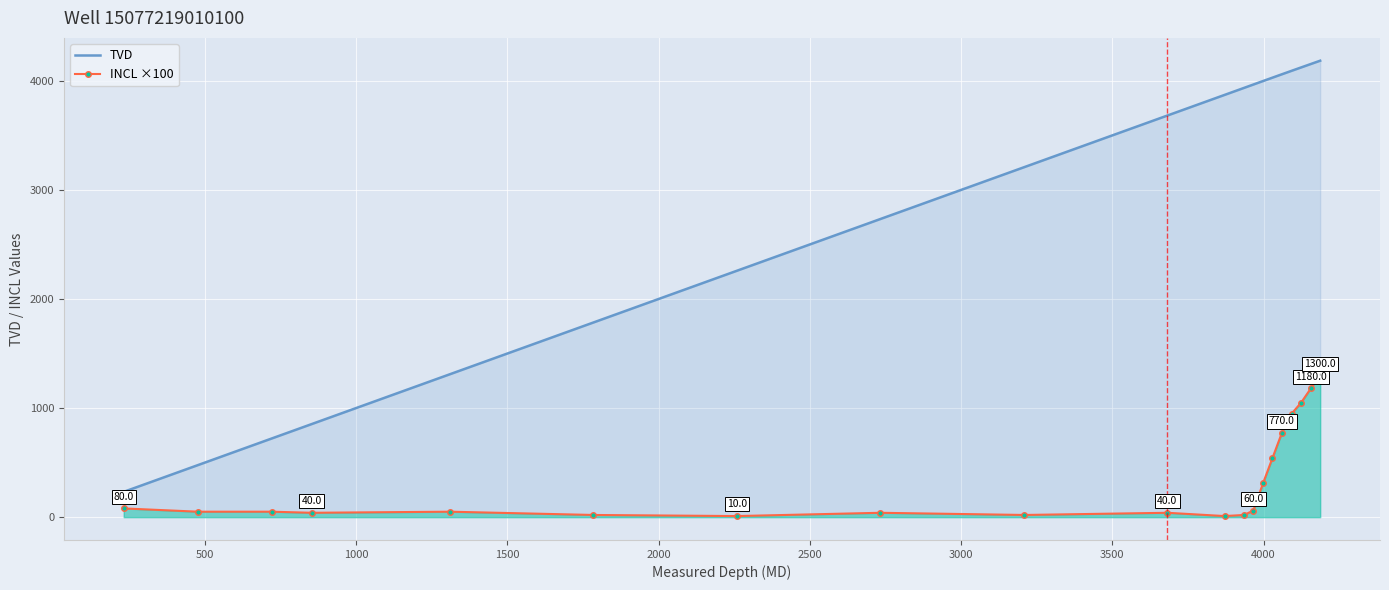

True or false: INCL ×100 and TVD intersect in this chart.

False